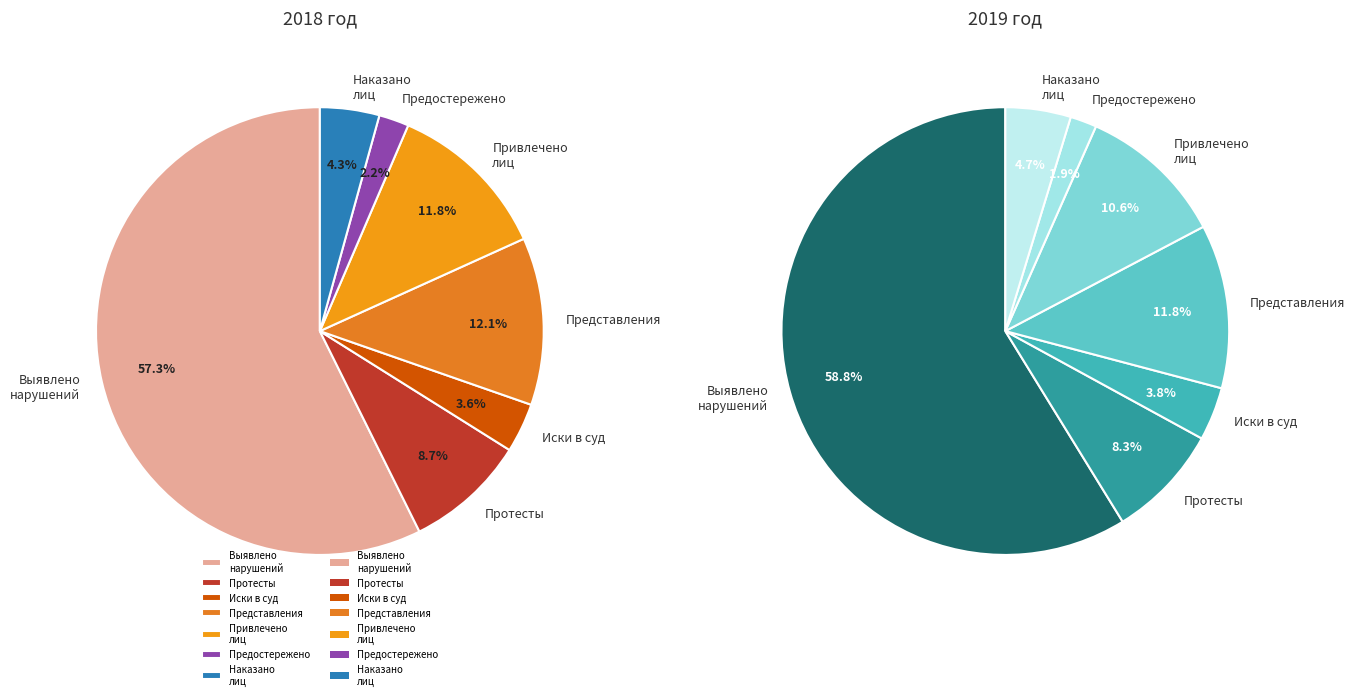

Which category has the biggest portion of the pie?

Выявлено нарушений законов